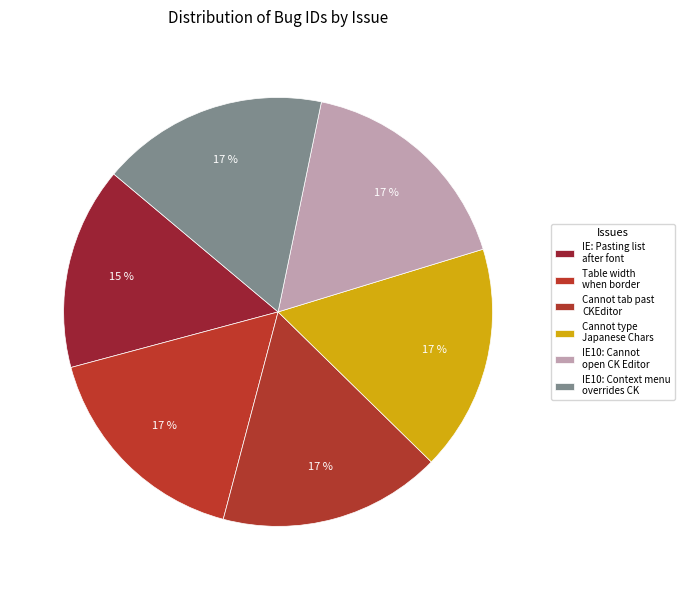

Does any single category account for the majority?

No